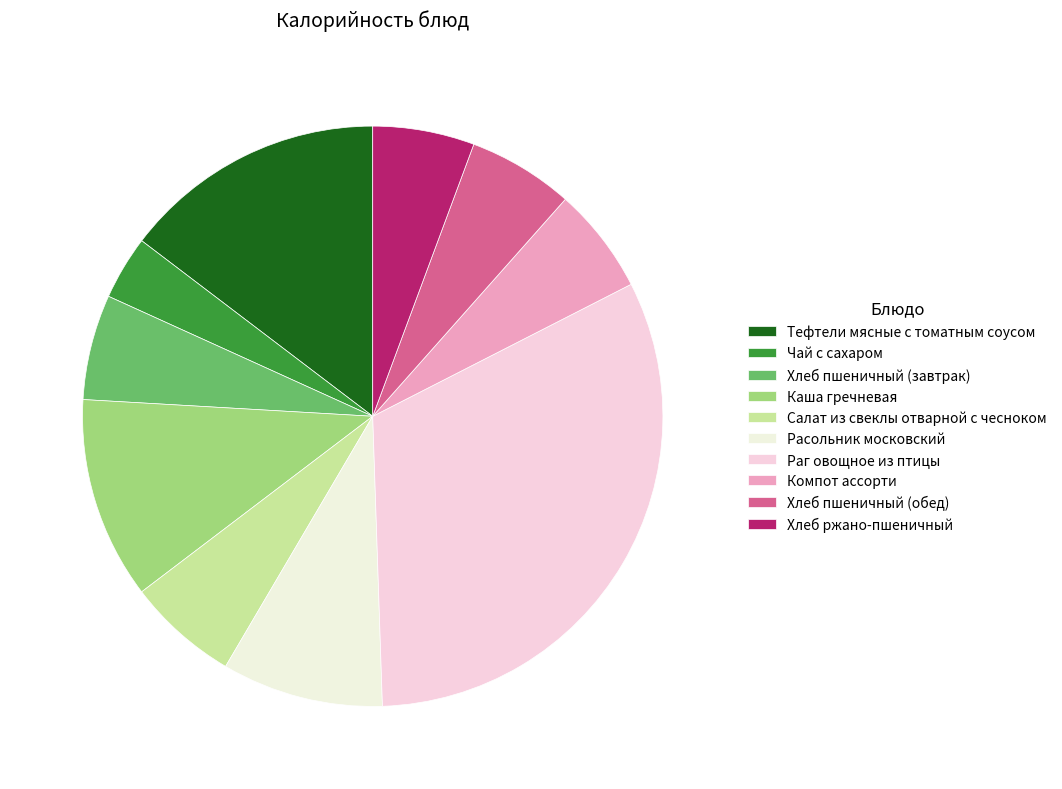

How many slices are in this pie chart?

10